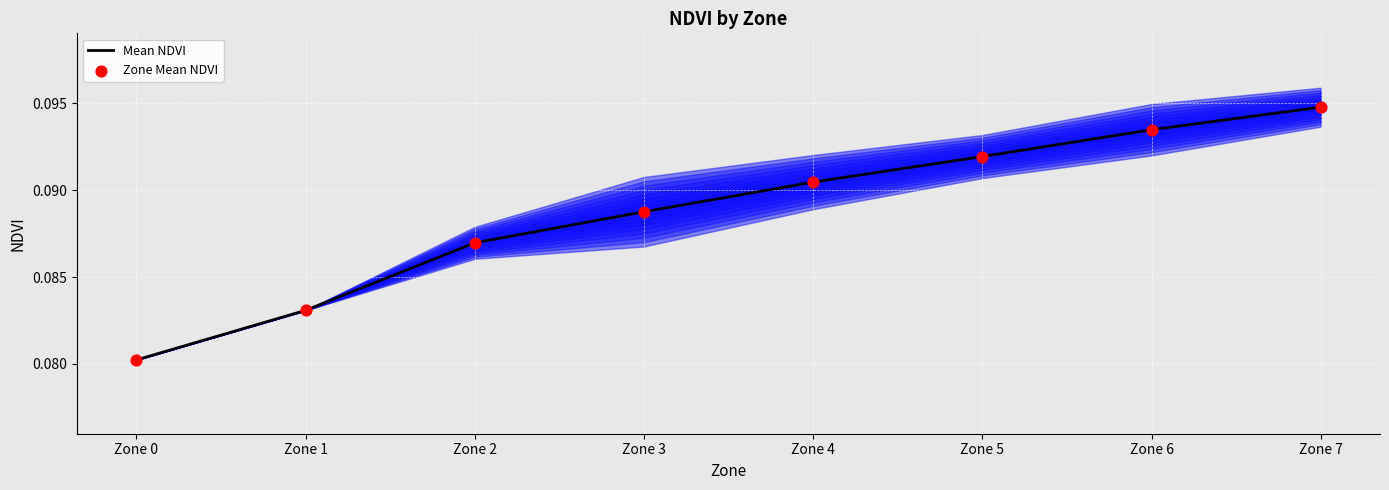

Which series has the largest total across all categories?

Mean NDVI